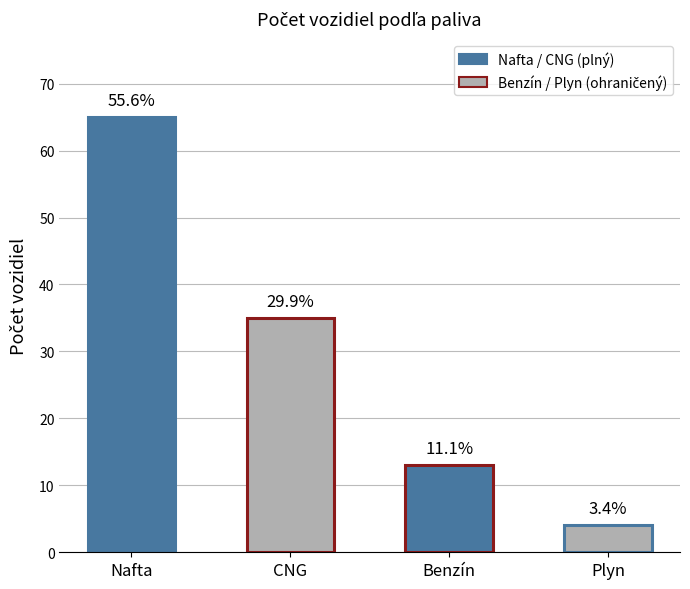

How many bars are there in total?

4